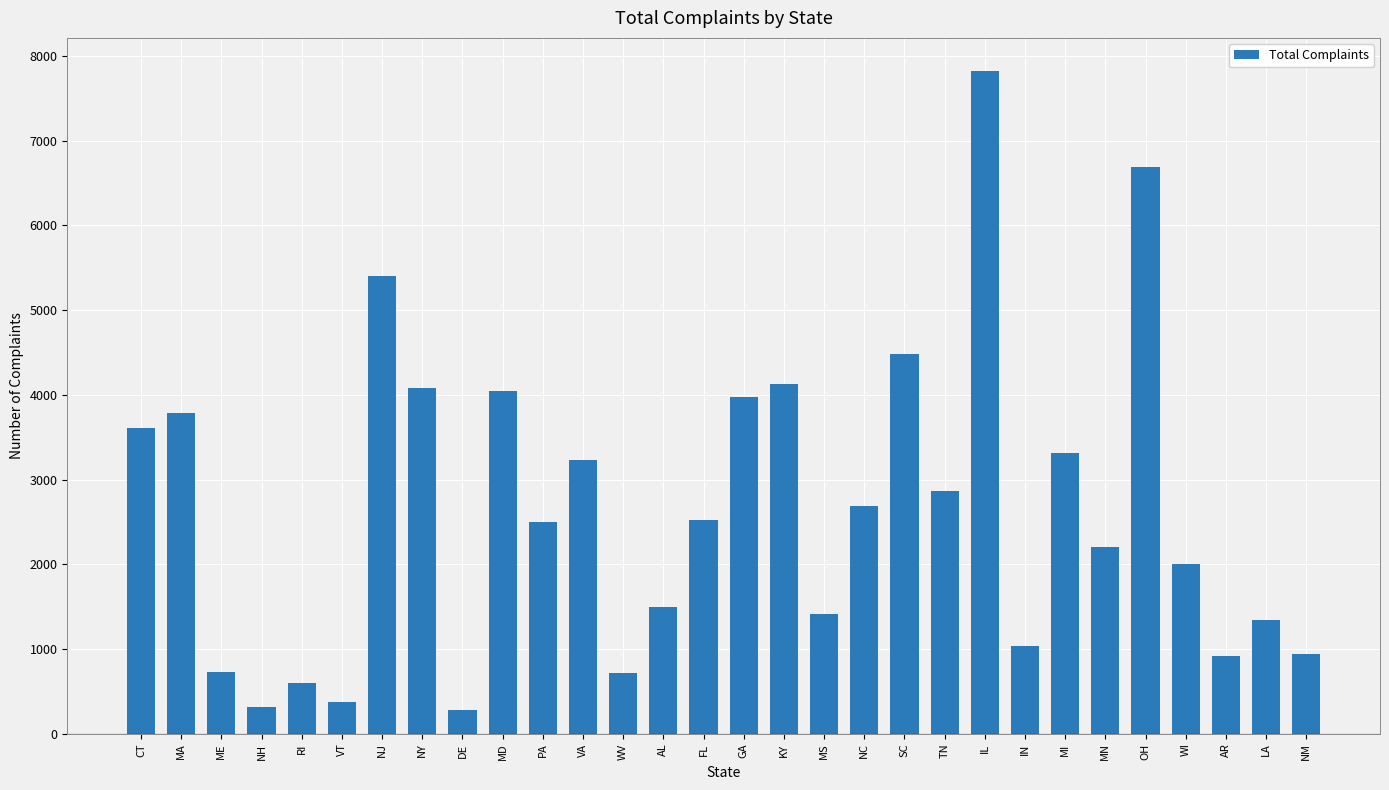

Are the bars grouped side by side (vs. stacked)?

No